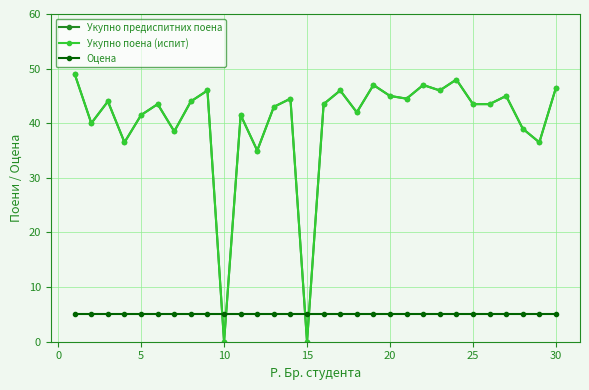

Which series has the widest spread of values?

Укупно предиспитних поена